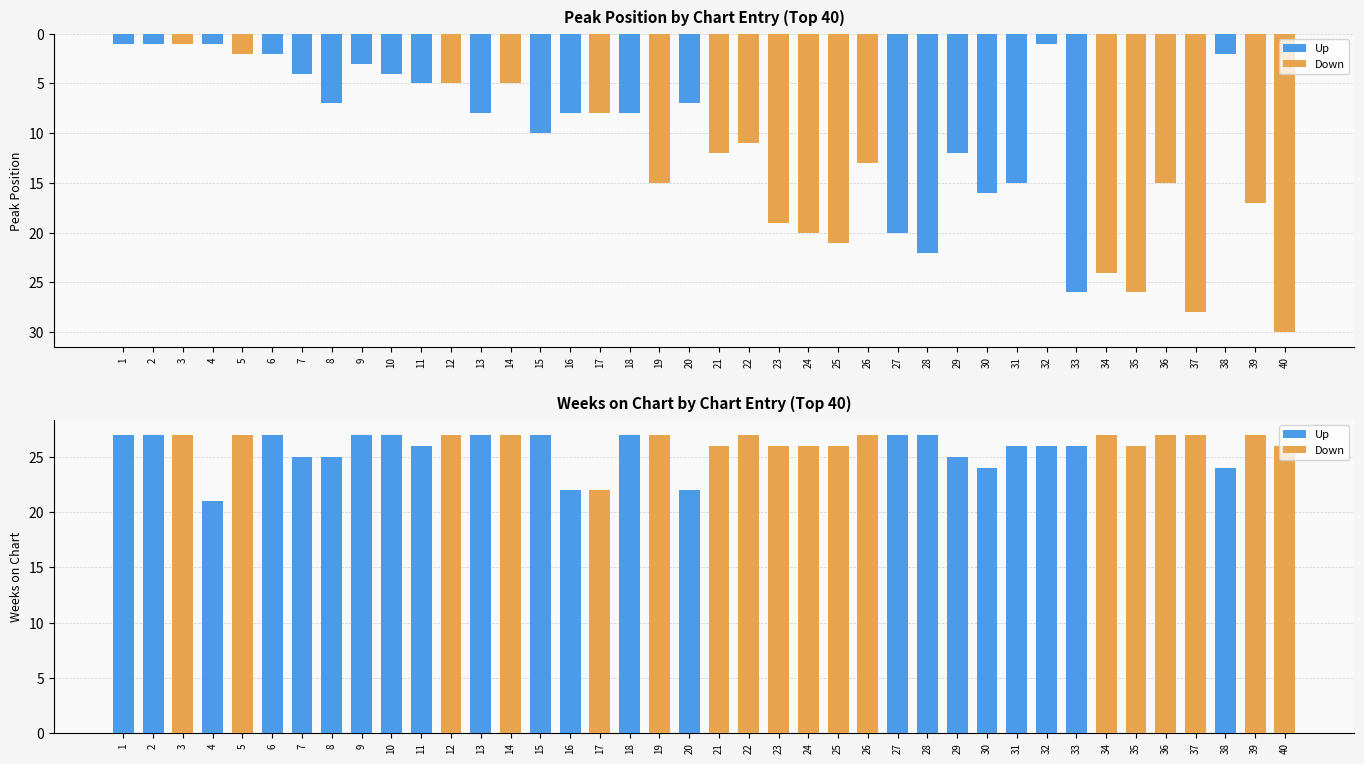

At which label does Peak Position reach its peak?

40